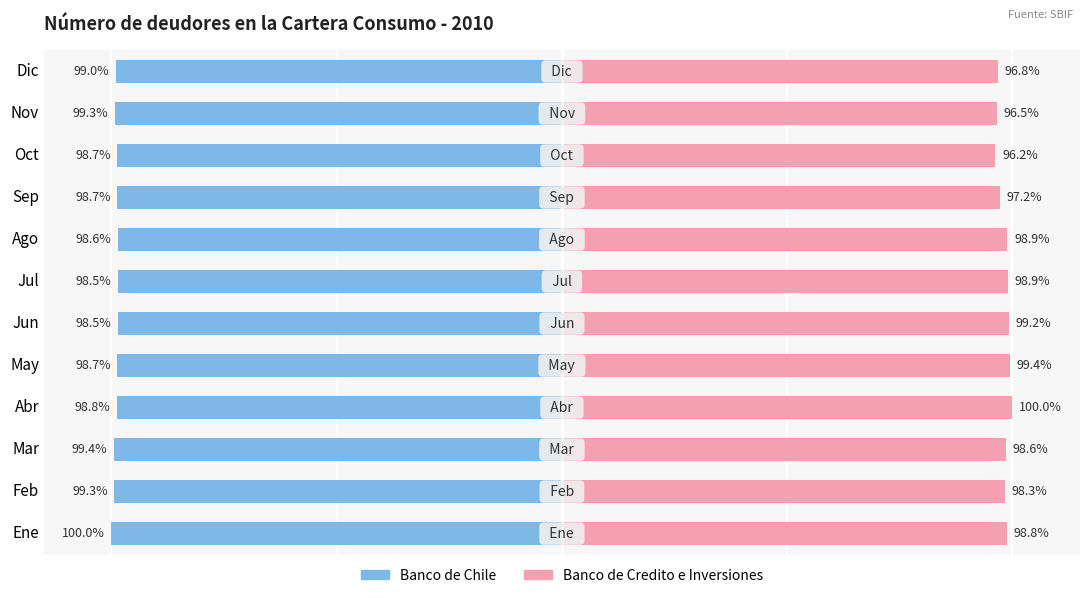

What are all the series names shown in the legend?

Banco de Chile, Banco de Credito e Inversiones